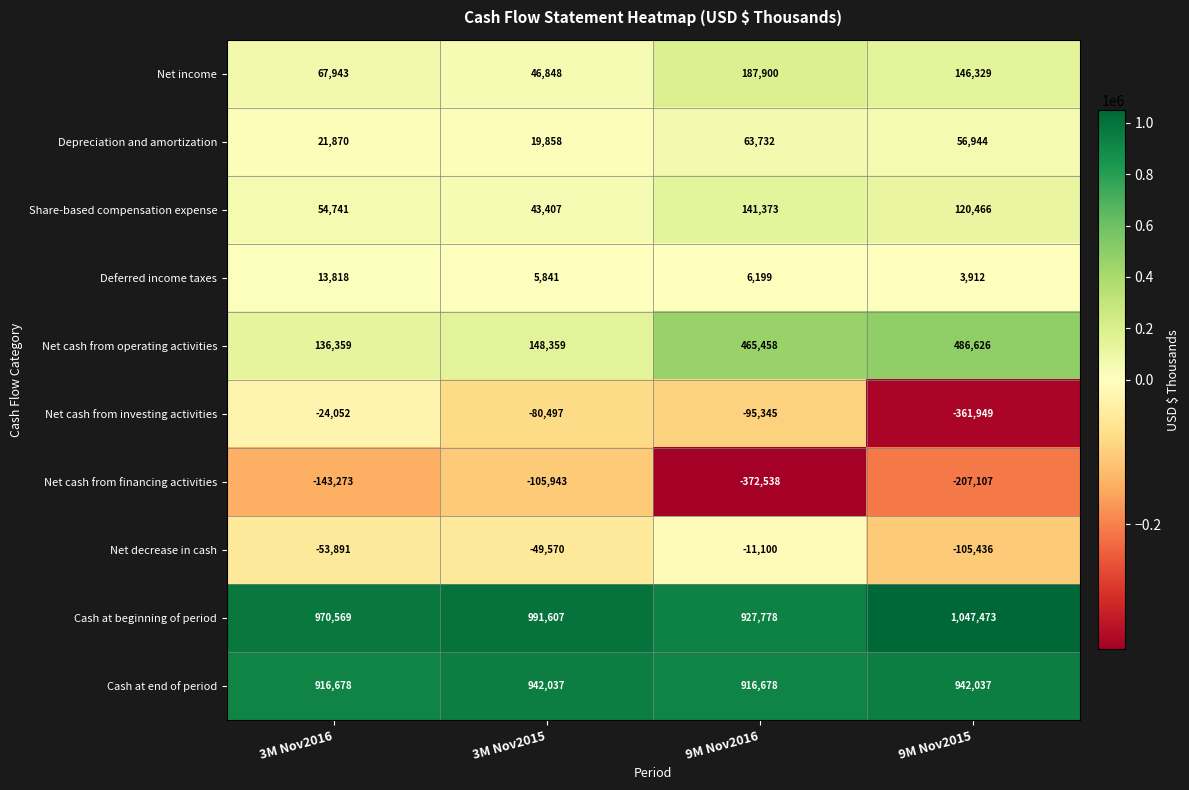

Is it true that Cash at beginning of period equals 409387 at 9M Nov2016?

False